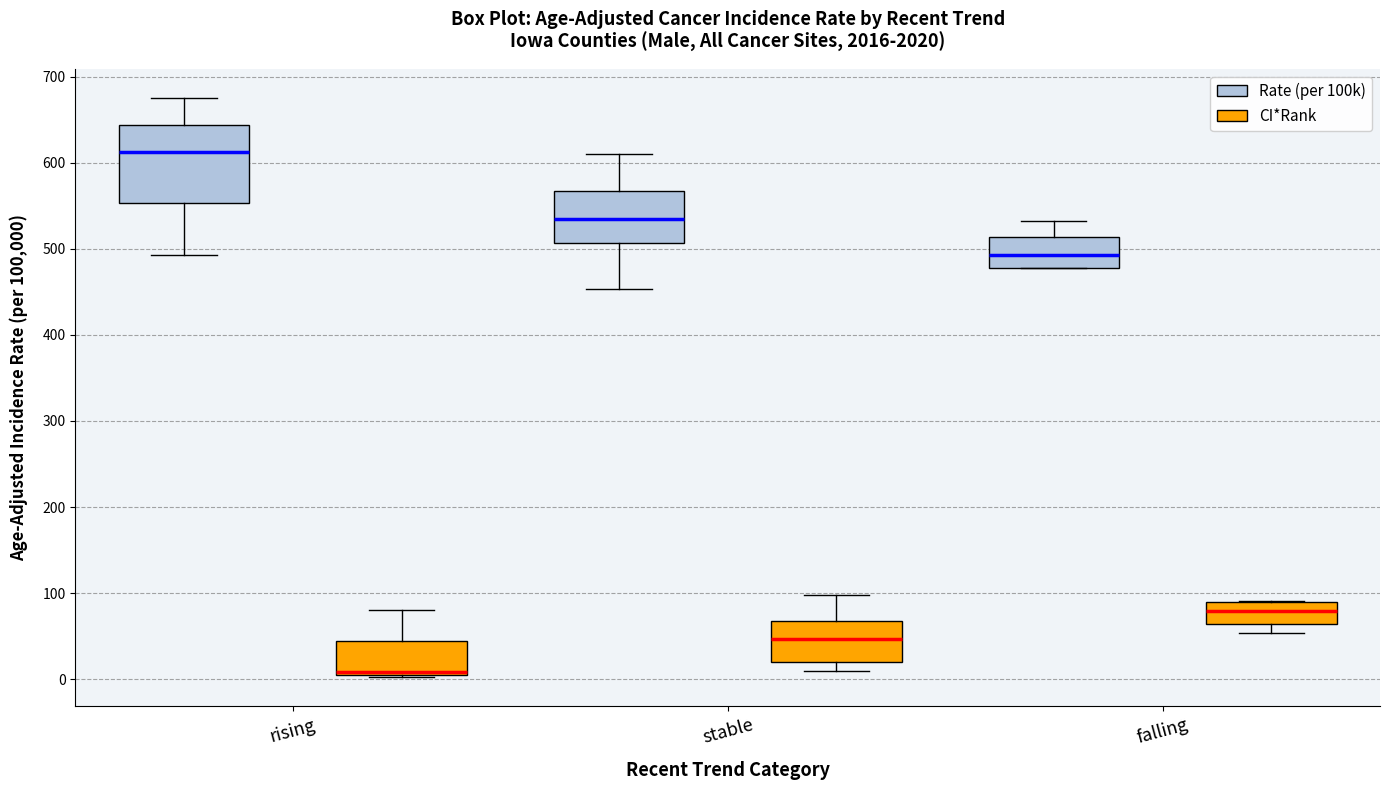

Comparing the boxes themselves (not the whiskers), which one is the tallest?

rising (Rate (per 100k))